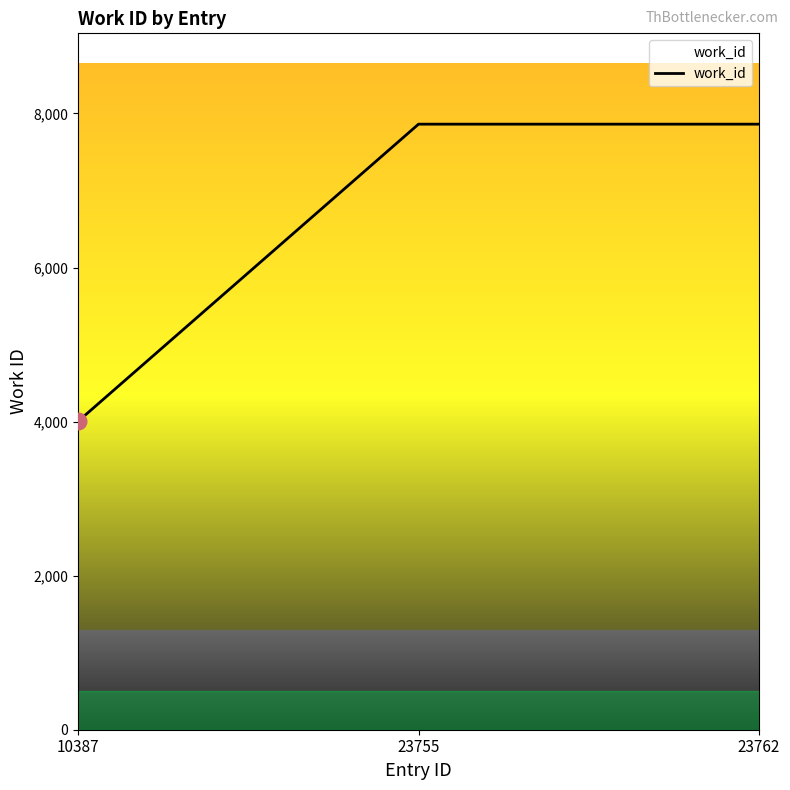

How many series are shown in this chart?

1